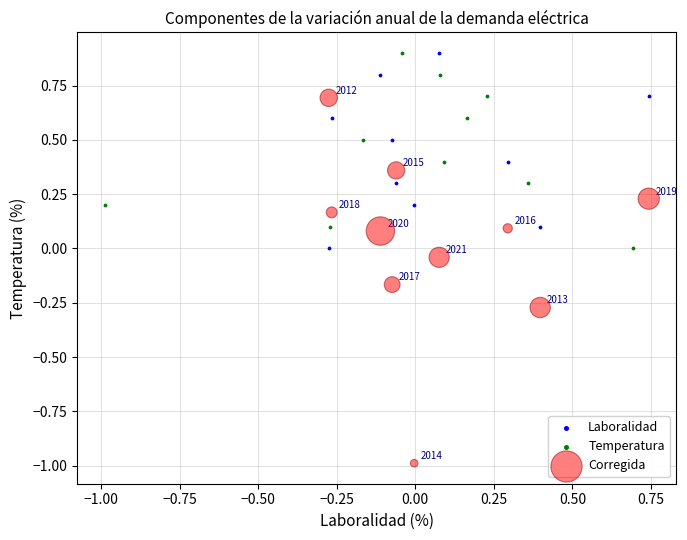

Which series has the largest Y range (max minus min)?

Corregida